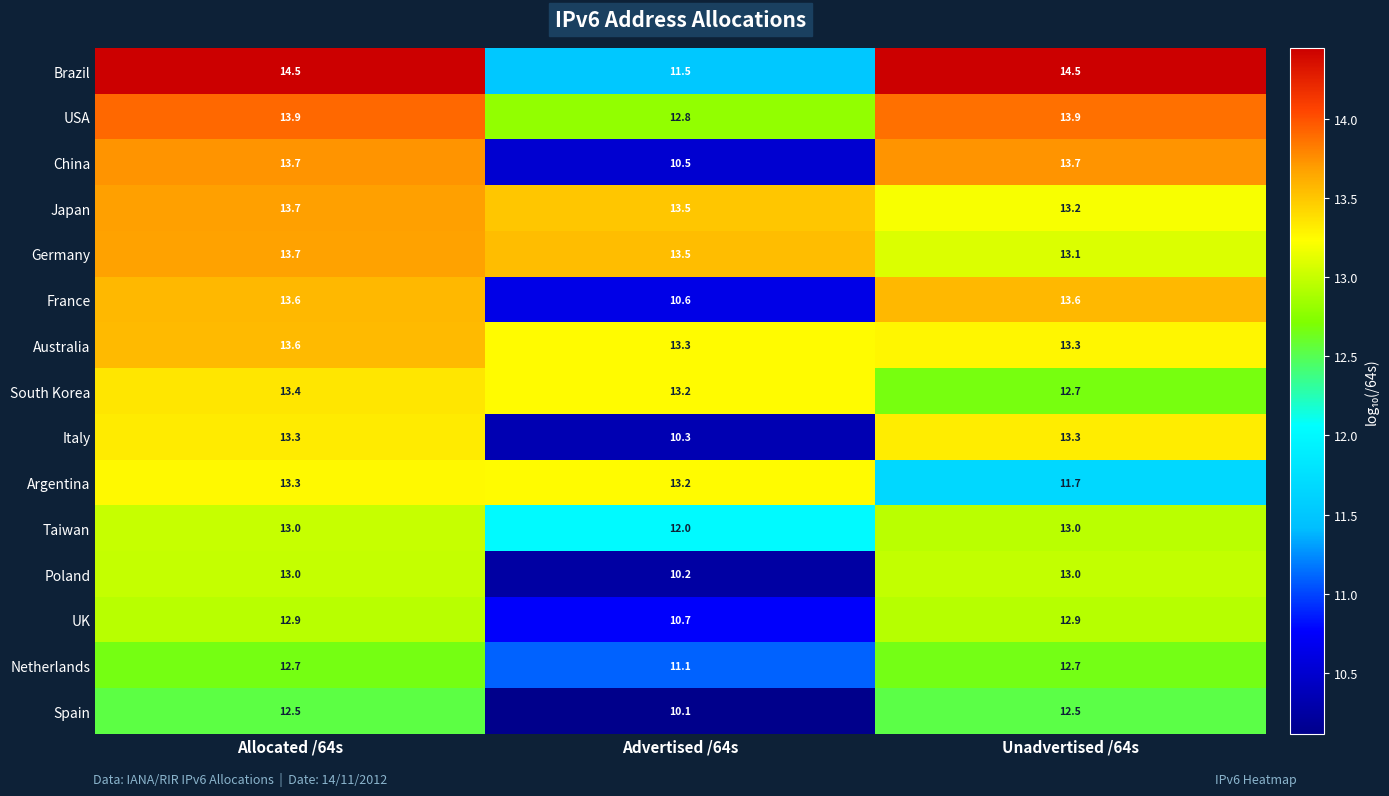

How many values in the Taiwan series are below 13?

1